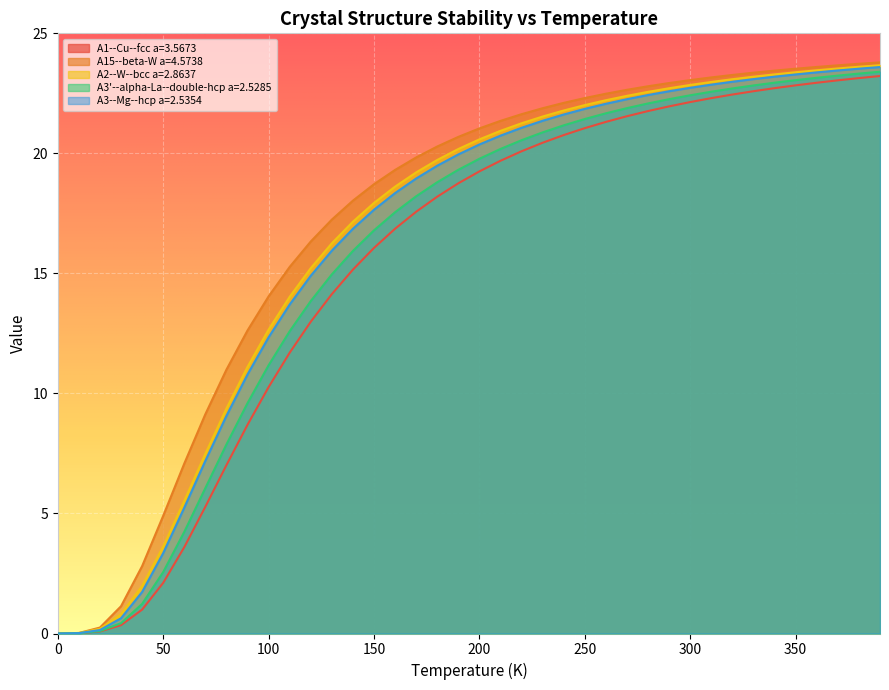

Which series has the largest range (max minus min)?

A15--beta-W a=4.5738